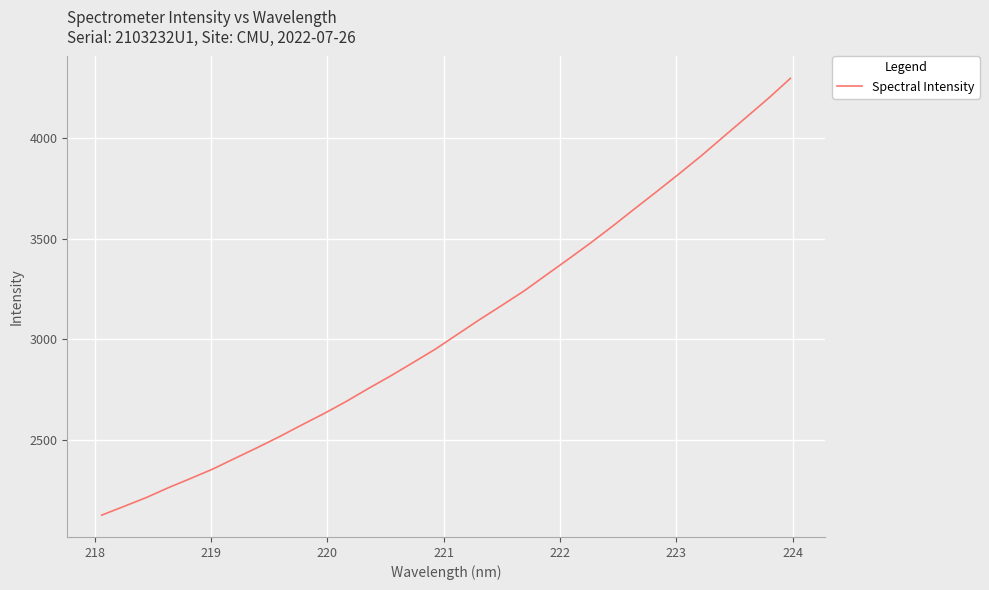

What is the smallest value displayed?

2128.3